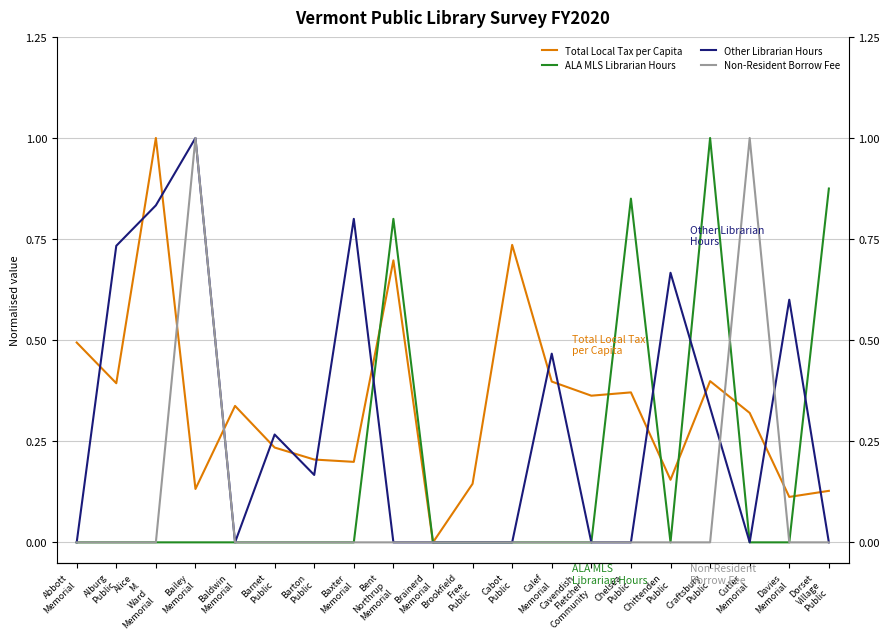

List the labels in order of Other Librarian Hours value, largest first.

Bailey
Memorial, Alice
M.
Ward
Memorial, Baxter
Memorial, Alburg
Public, Chittenden
Public, Davies
Memorial, Calef
Memorial, Craftsbury
Public, Barnet
Public, Barton
Public, Abbott
Memorial, Baldwin
Memorial, Bent
Northrup
Memorial, Brainerd
Memorial, Brookfield
Free
Public, Cabot
Public, Cavendish
Fletcher
Community, Chelsea
Public, Cutler
Memorial, Dorset
Village
Public